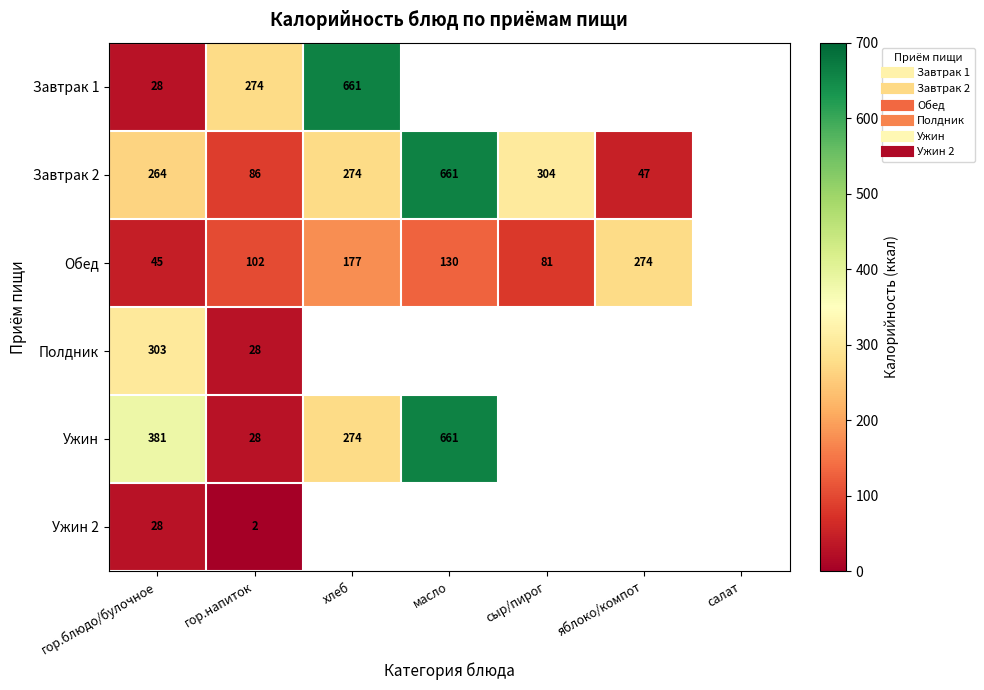

Between салат and масло, which is larger?

масло